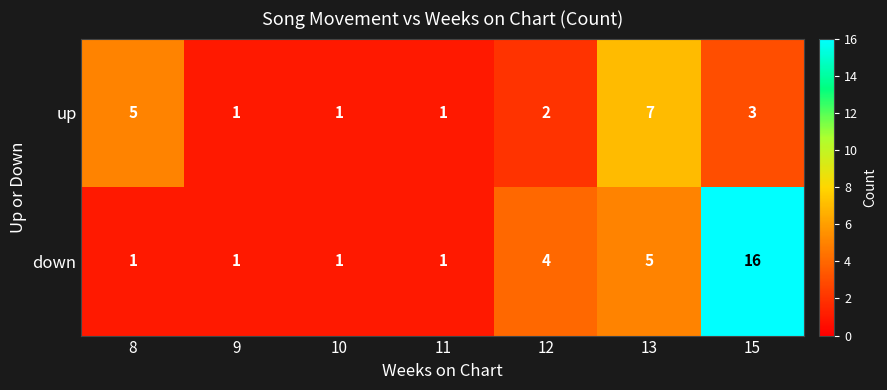

Reading right to left, transcribe all the data shown in this chart.

up: 15=3	13=7	12=2	11=1	10=1	9=1	8=5
down: 15=16	13=5	12=4	11=1	10=1	9=1	8=1